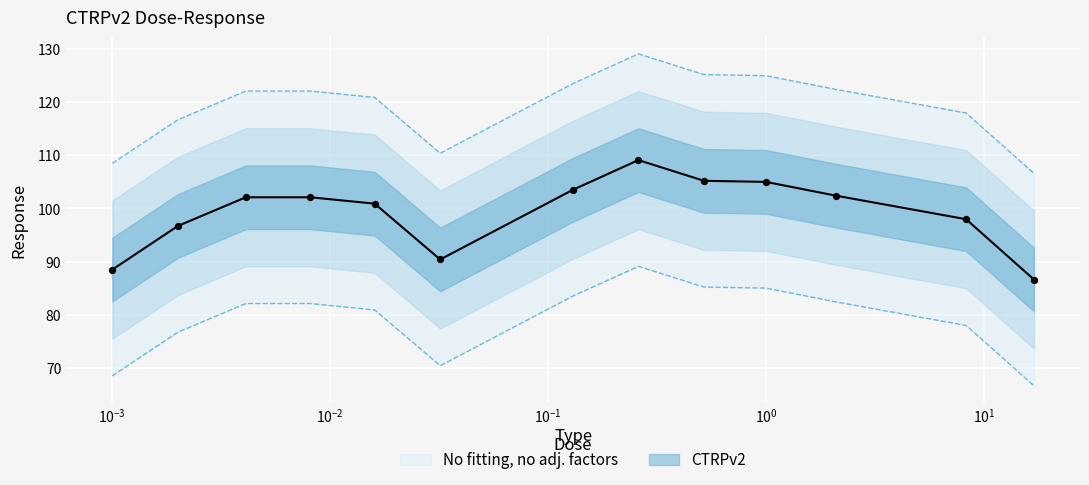

Approximately how many times larger is the value at 0.0081 compared to 0.001?

1.1